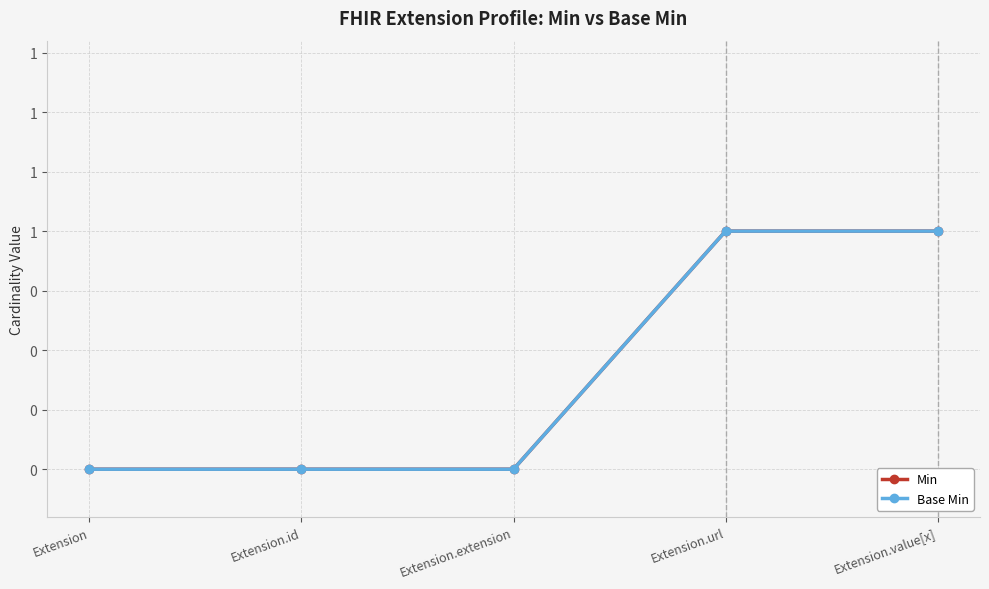

Which category has the lowest value in the Min series?

Extension